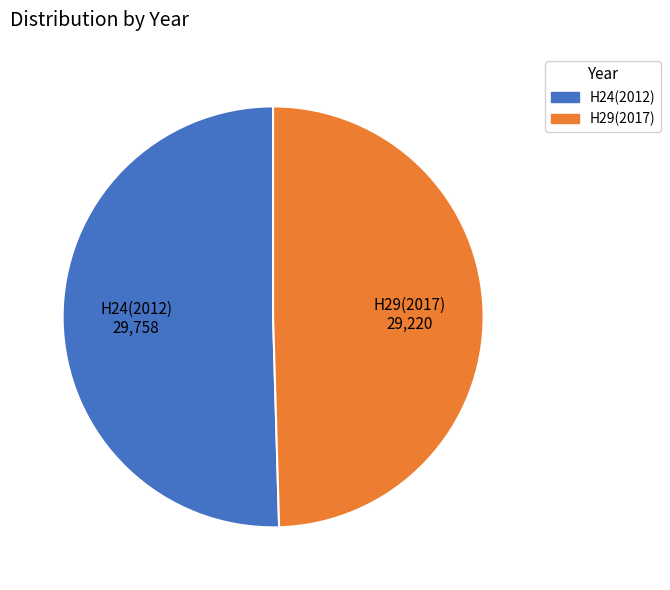

Which category has the biggest portion of the pie?

H24(2012)